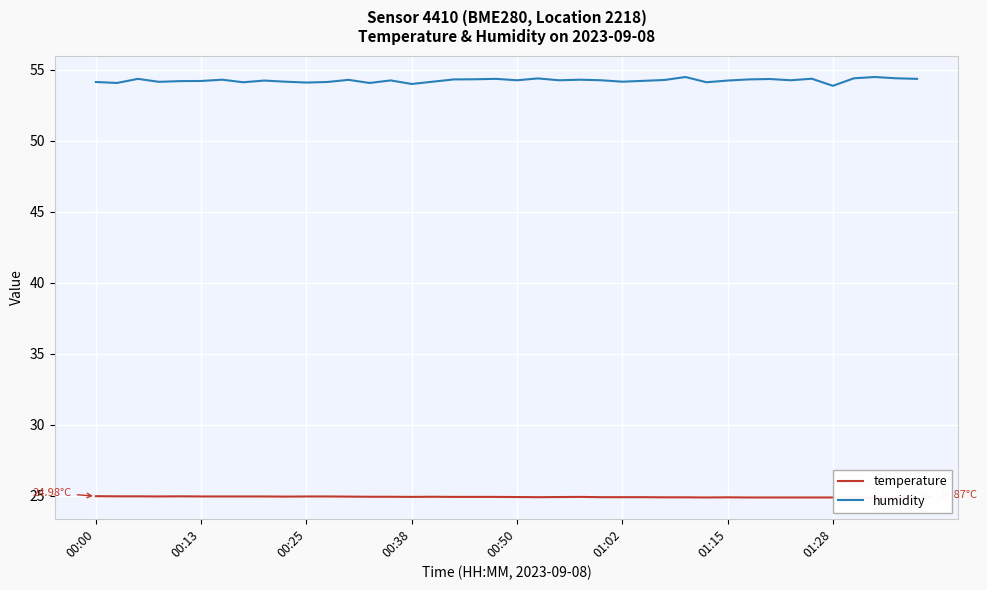

True or false: temperature has a value of 32.6 at 37.

False